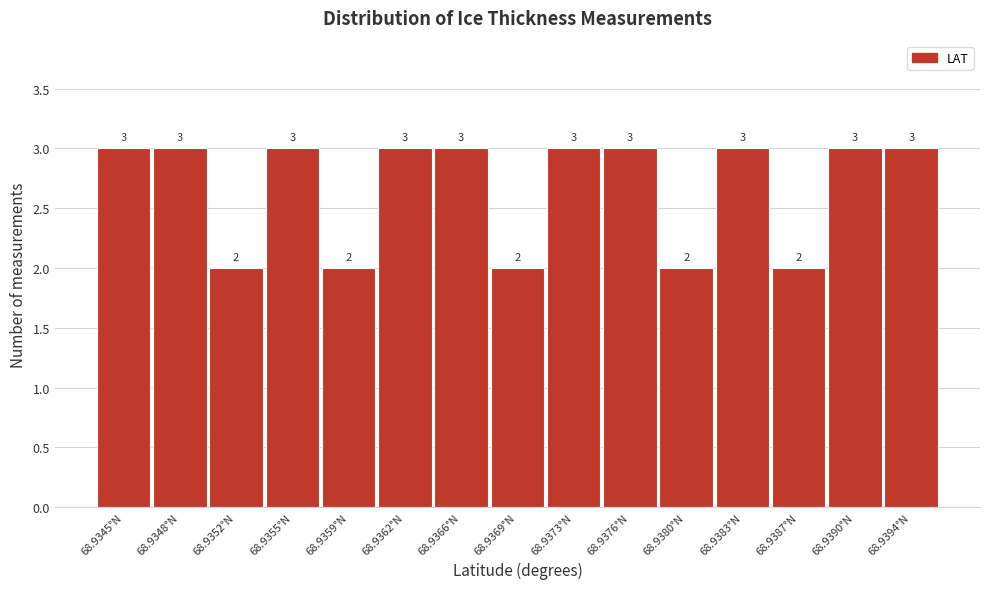

Reading left to right, transcribe all the data shown in this chart.

3	3	2	3	2	3	3	2	3	3	2	3	2	3	3